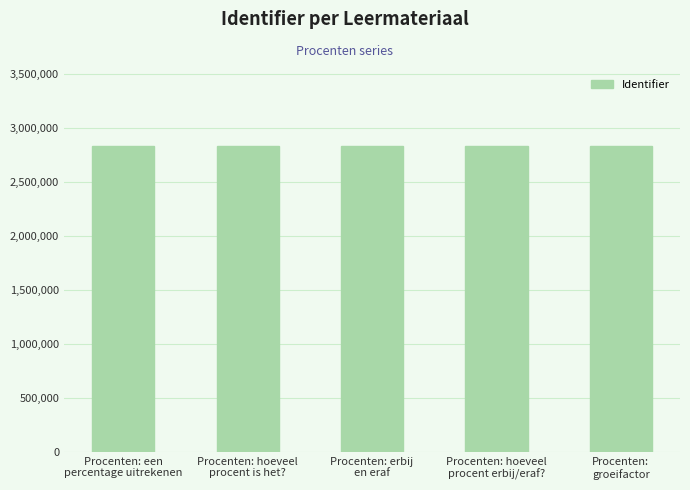

What is the difference between the values at Procenten: hoeveel
procent is het? and Procenten: erbij
en eraf?

6